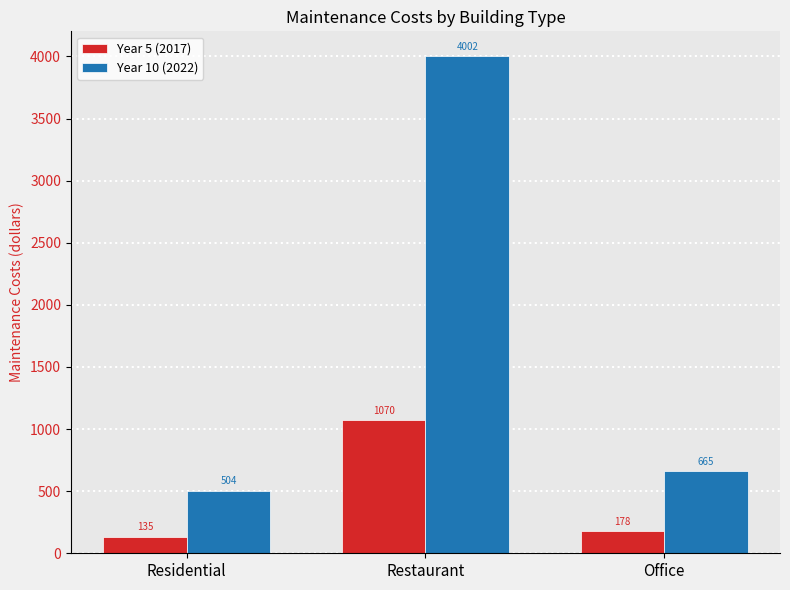

True or false: Year 5 (2017) has a value of 177.8 at Office.

True